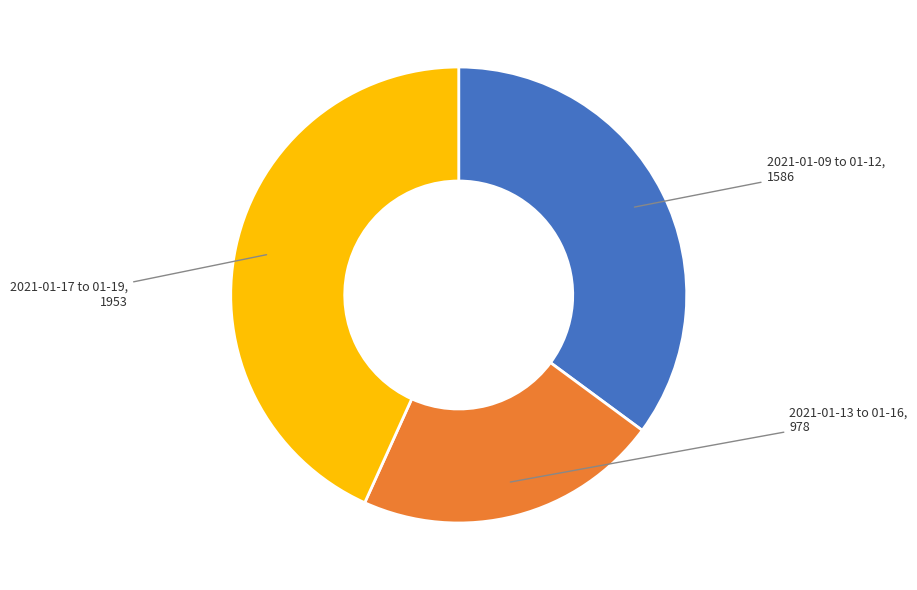

Does any single category account for the majority?

No